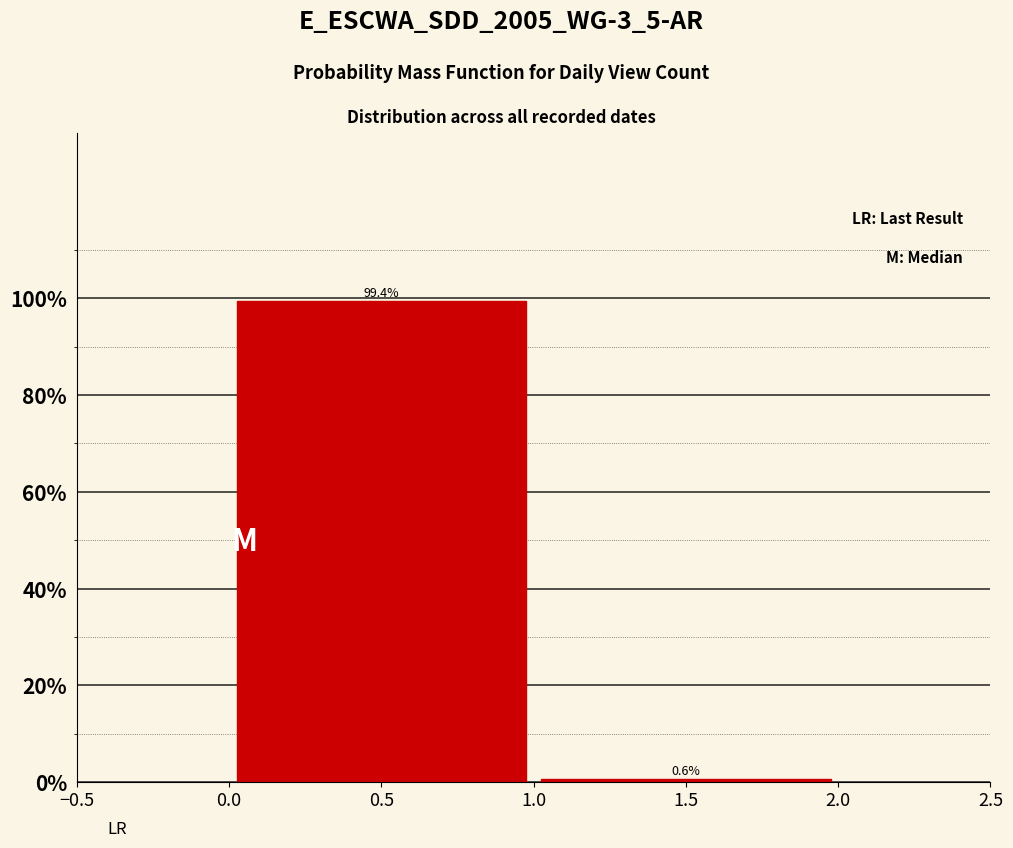

Reading left to right, what are all the values shown in this chart?

0.5=99.4	1.5=0.6